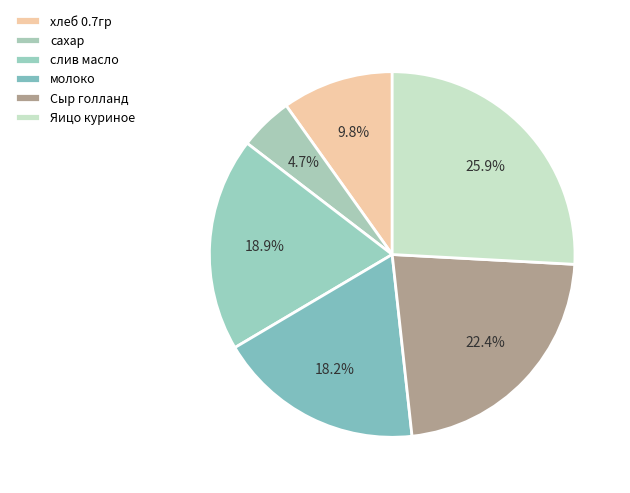

Which category has the smallest portion of the pie?

сахар